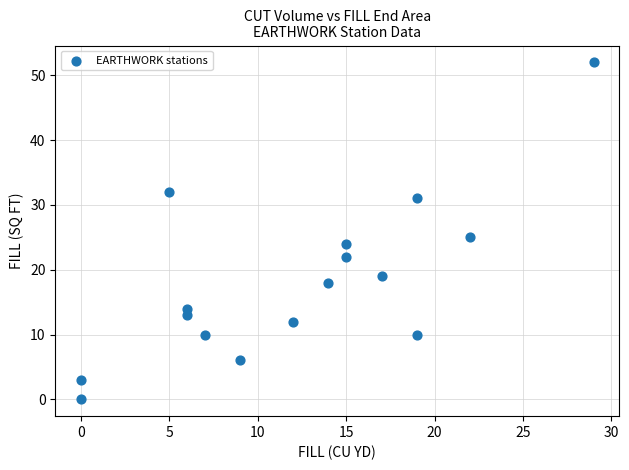

What is the range of Y values (max minus min)?

52